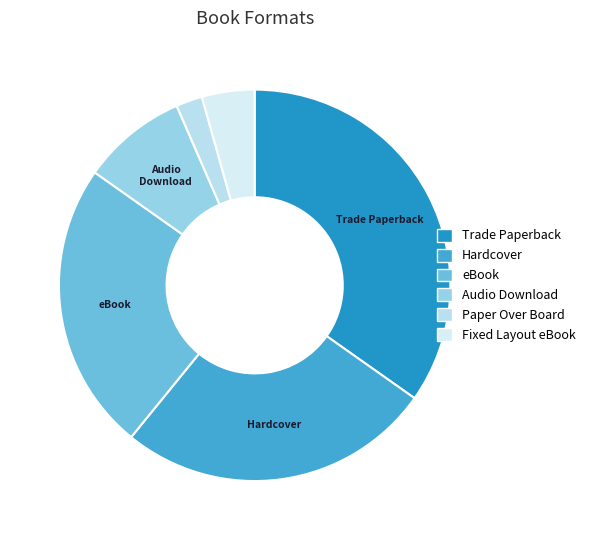

True or false: Trade Paperback accounts for 35% of the total.

True